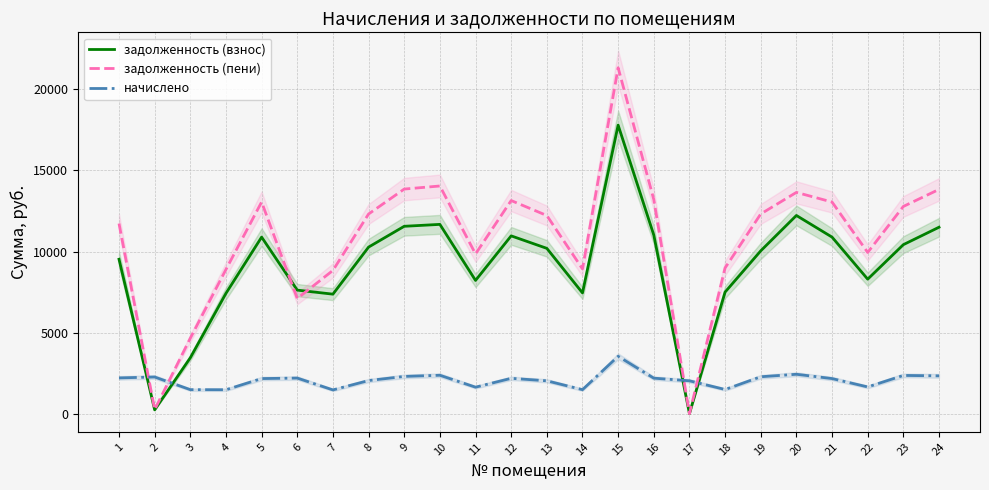

At which label is задолженность (взнос) closest to 8898?

22